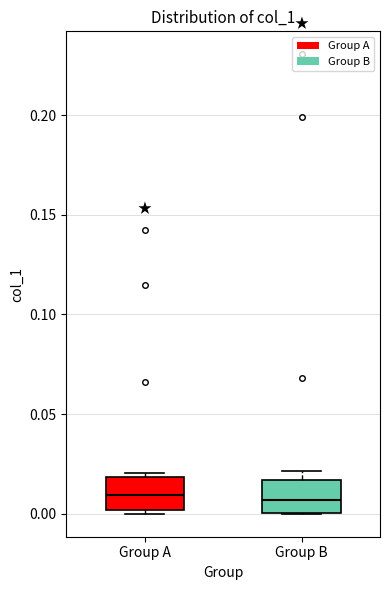

Reading left to right, transcribe this box plot: for each box, give where its median line is, the range the box spans, and where its two whiskers end, as read against the y-axis. The values are not printed on the chart, so give them approximately, as read against the axis.

Group A: median 0.010, box 0.000 to 0.020, whiskers 0.000 (just below the box's lower edge) to 0.020 (just above the box's upper edge)
Group B: median 0.005, box 0.000 to 0.015, whiskers 0.000 to 0.020